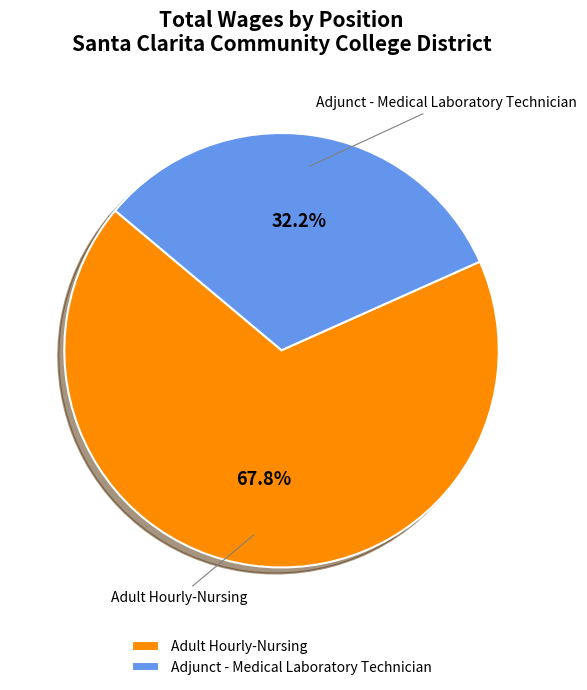

To the nearest percent, what is the difference between the Adjunct - Medical Laboratory Technician and Adult Hourly-Nursing slice percentages?

36%